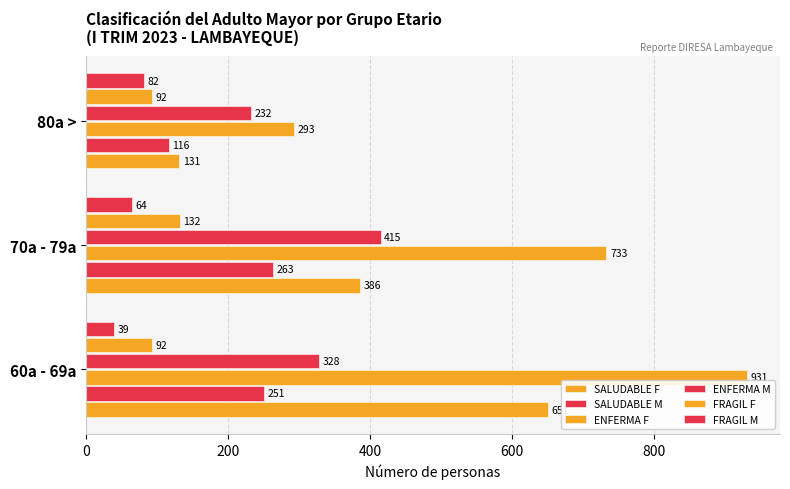

At how many categories does at least one series exceed 171?

3